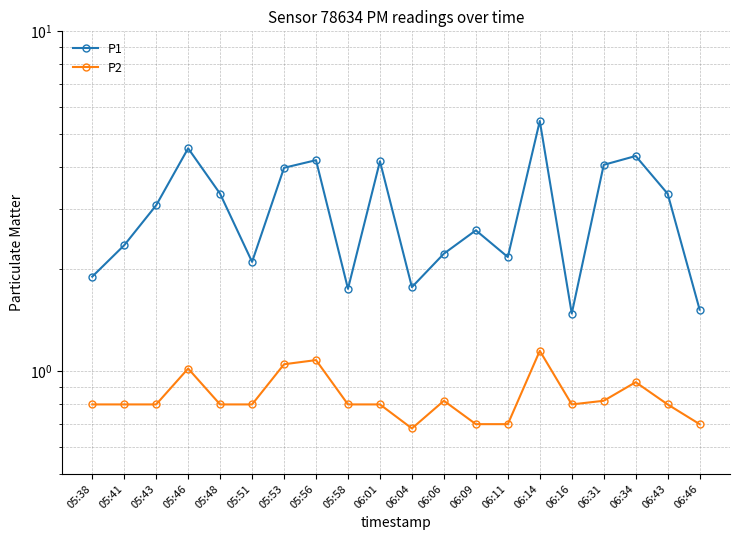

True or false: P1 and P2 intersect in this chart.

False